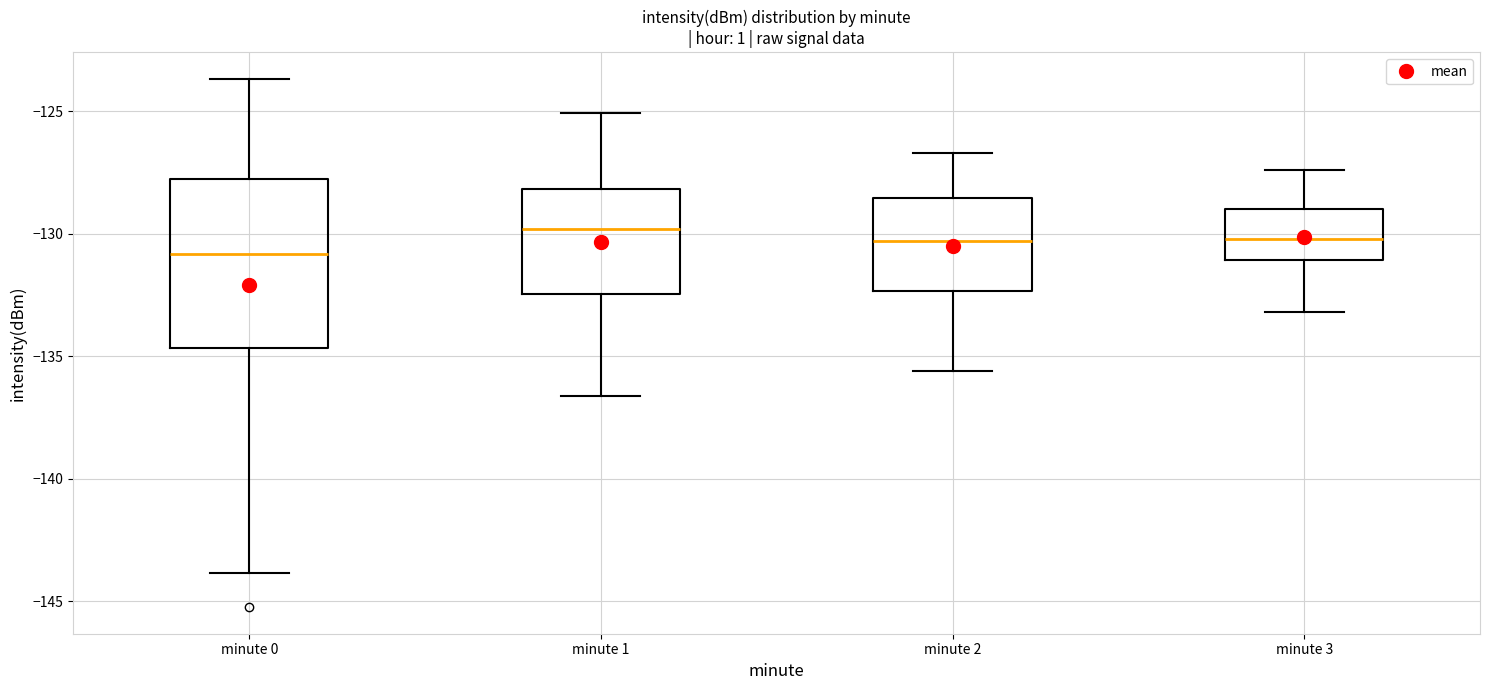

Reading left to right, transcribe this box plot: for each box, give where its median line is, the range the box spans, and where its two whiskers end, as read against the y-axis. The values are not printed on the chart, so give them approximately, as read against the axis.

minute 0: median -131.0, box -134.5 to -128.0, whiskers -144.0 to -123.5
minute 1: median -130.0, box -132.5 to -128.0, whiskers -136.5 to -125.0
minute 2: median -130.5, box -132.5 to -128.5, whiskers -135.5 to -126.5
minute 3: median -130.0, box -131.0 to -129.0, whiskers -133.0 to -127.5